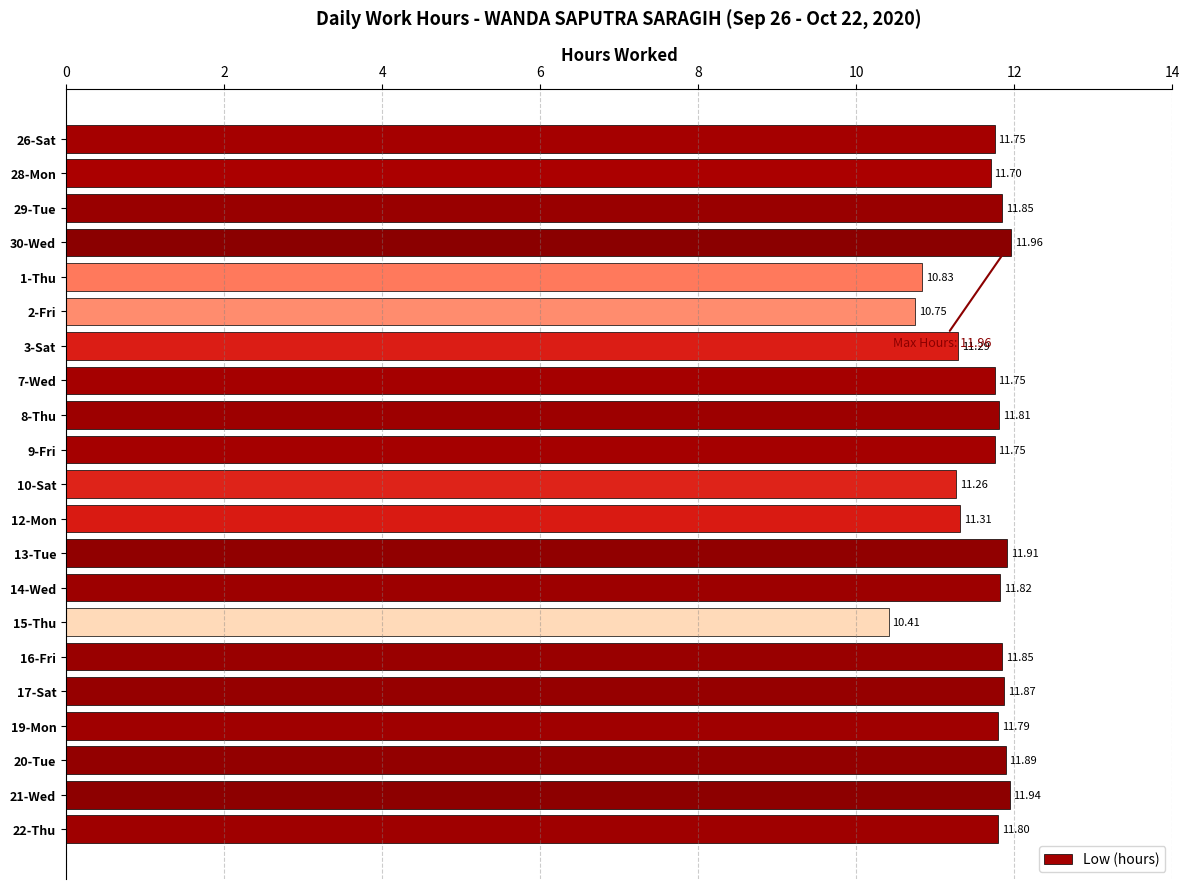

What is the average value?

11.6